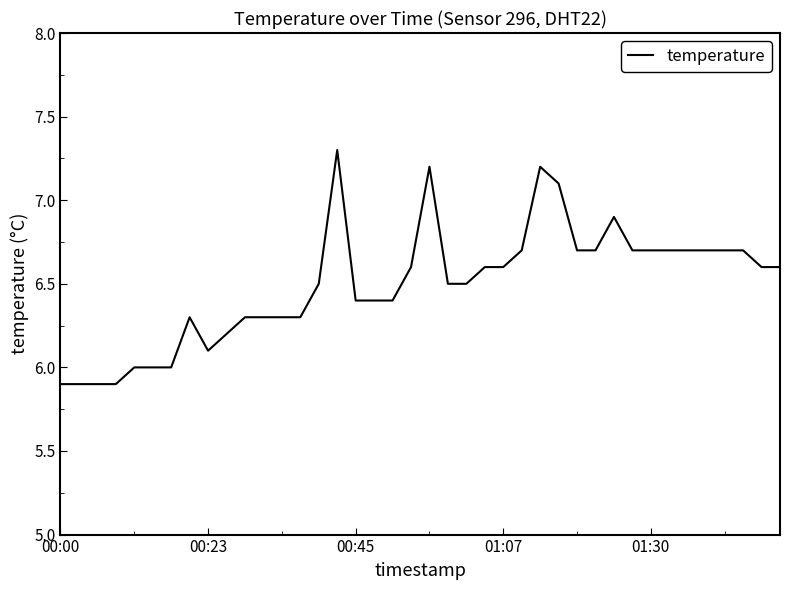

What is the greatest value displayed?

7.3